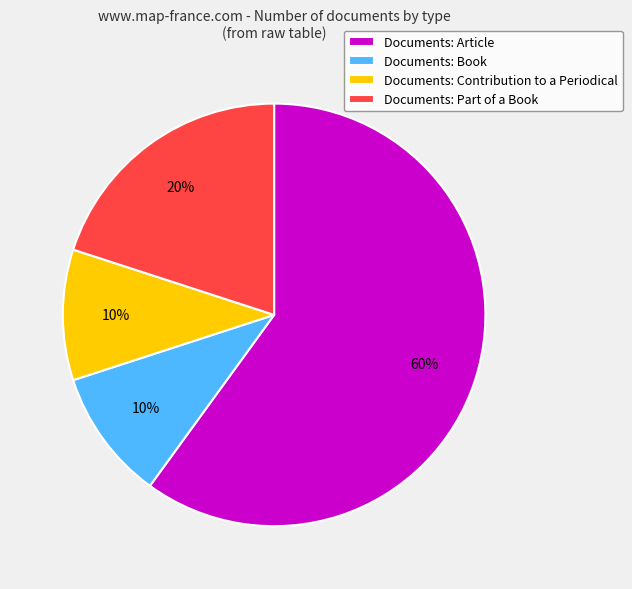

Combined, do Documents: Article and Documents: Part of a Book account for over 50%?

Yes